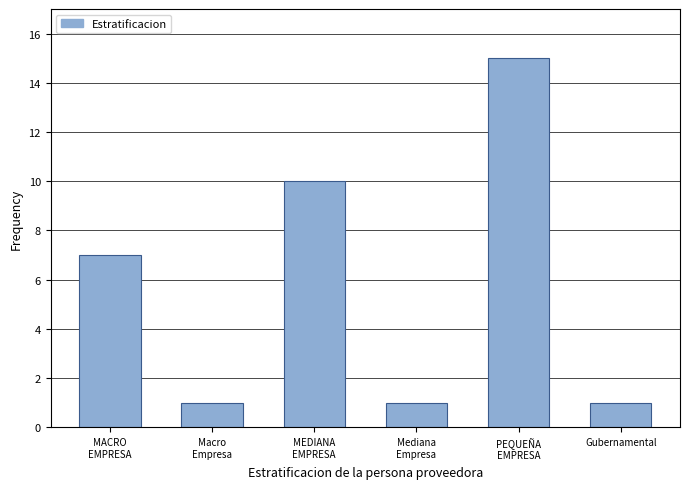

Reading left to right, list all the values displayed in this chart.

7	1	10	1	15	1